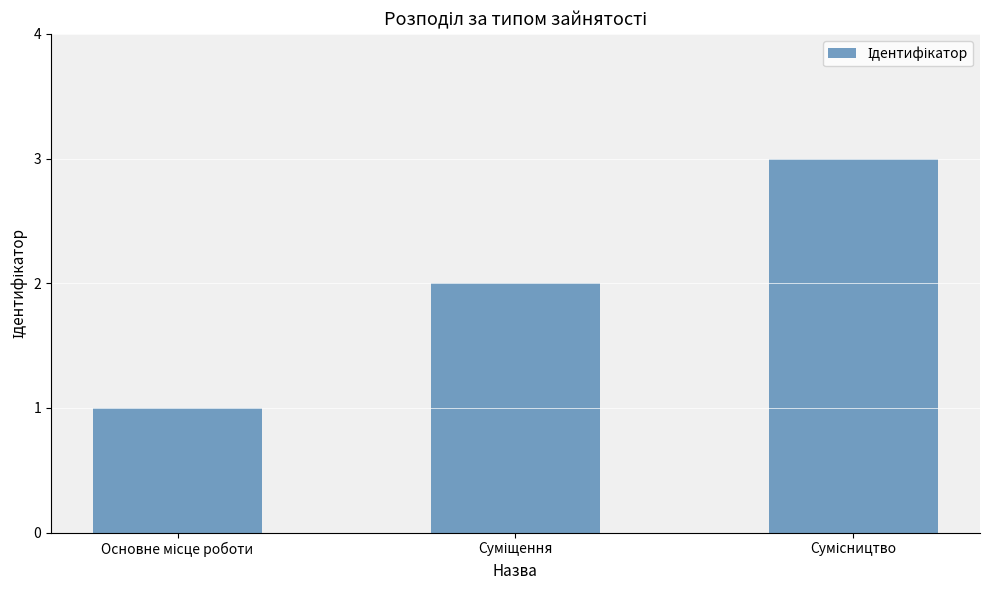

What is the value of the 1st bar from the left?

1